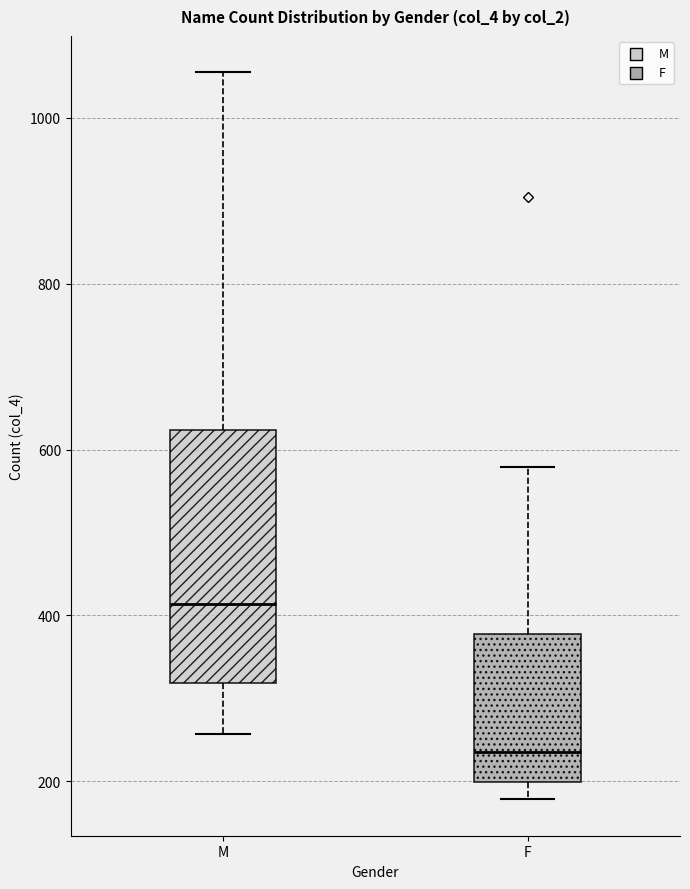

Comparing the boxes themselves (not the whiskers), which one is the tallest?

M